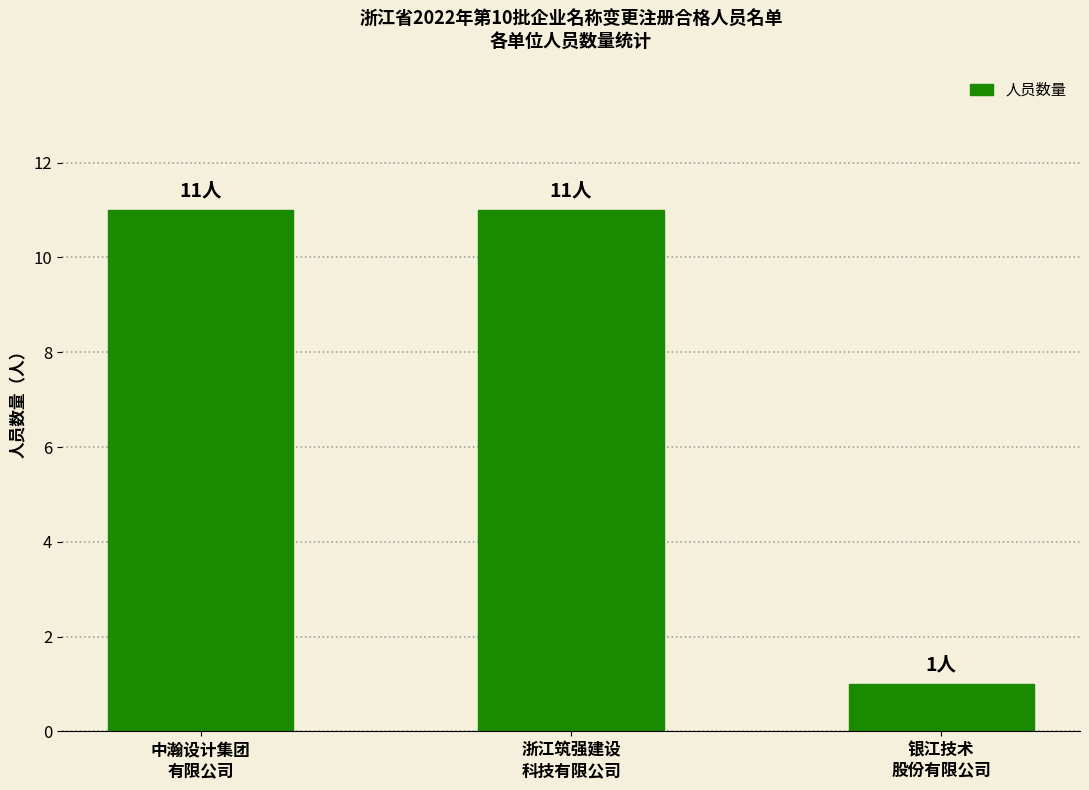

Reading left to right, extract all data points from this chart.

11	11	1